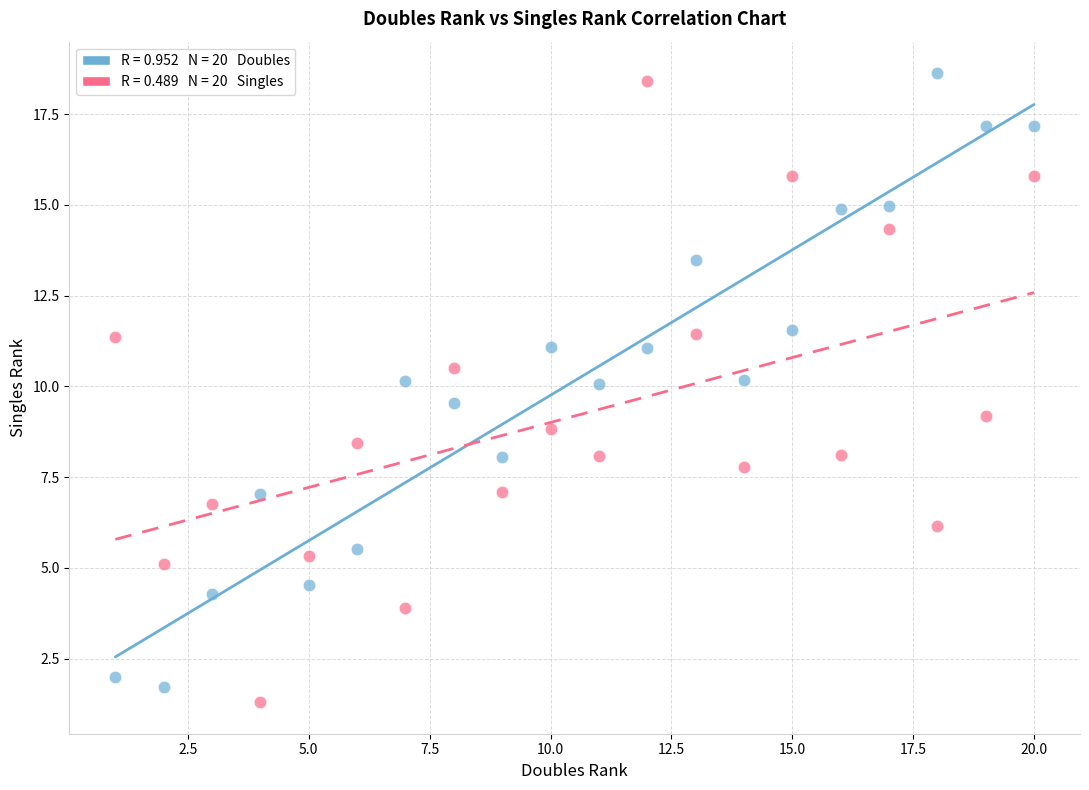

Across all data points, what is the range of X values (max minus min)?

19.0